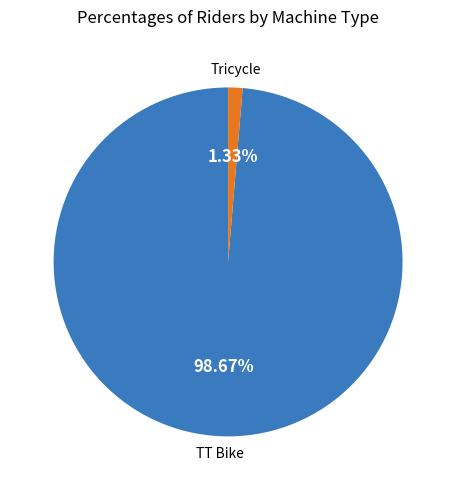

Is there a majority slice in this chart?

Yes